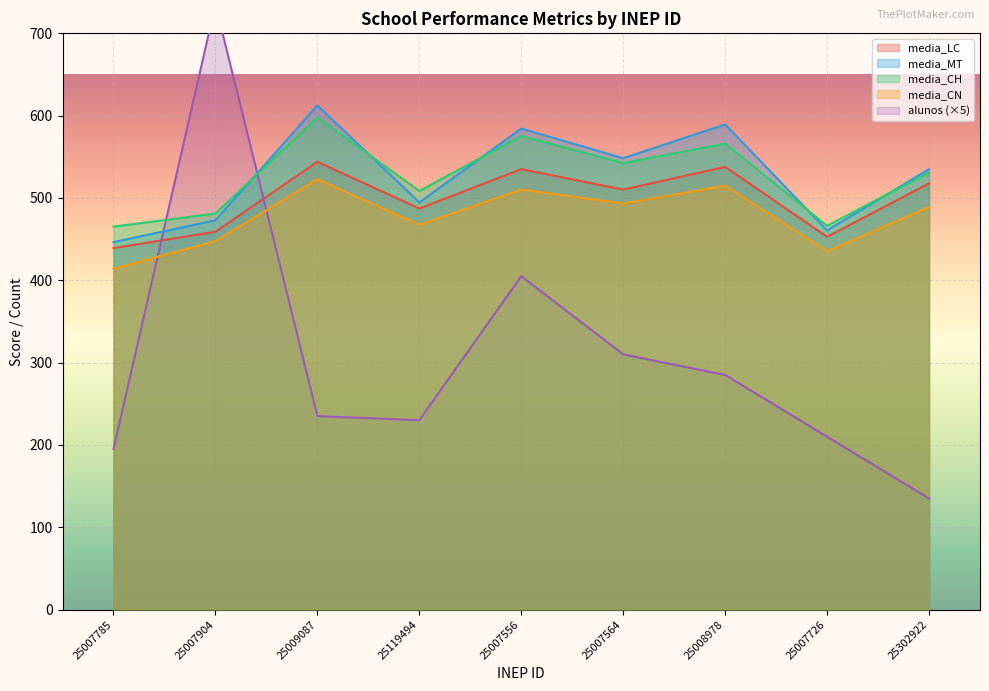

Reading right to left, transcribe all the data shown in this chart.

alunos: 25302922=135.0	25007726=210.0	25008978=285.0	25007564=310.0	25007556=405.0	25119494=230.0	25009087=235.0	25007904=735.0	25007785=195.0
media_LC: 25302922=517.7	25007726=452.8	25008978=537.8	25007564=510.2	25007556=535.0	25119494=487.2	25009087=544.0	25007904=458.9	25007785=439.2
media_MT: 25302922=535.0	25007726=460.6	25008978=589.3	25007564=548.3	25007556=584.3	25119494=494.6	25009087=612.4	25007904=472.9	25007785=446.4
media_CH: 25302922=531.0	25007726=466.2	25008978=566.0	25007564=542.4	25007556=575.3	25119494=508.5	25009087=597.9	25007904=481.2	25007785=465.2
media_CN: 25302922=489.1	25007726=435.3	25008978=514.9	25007564=493.3	25007556=510.2	25119494=467.5	25009087=522.9	25007904=447.5	25007785=414.1